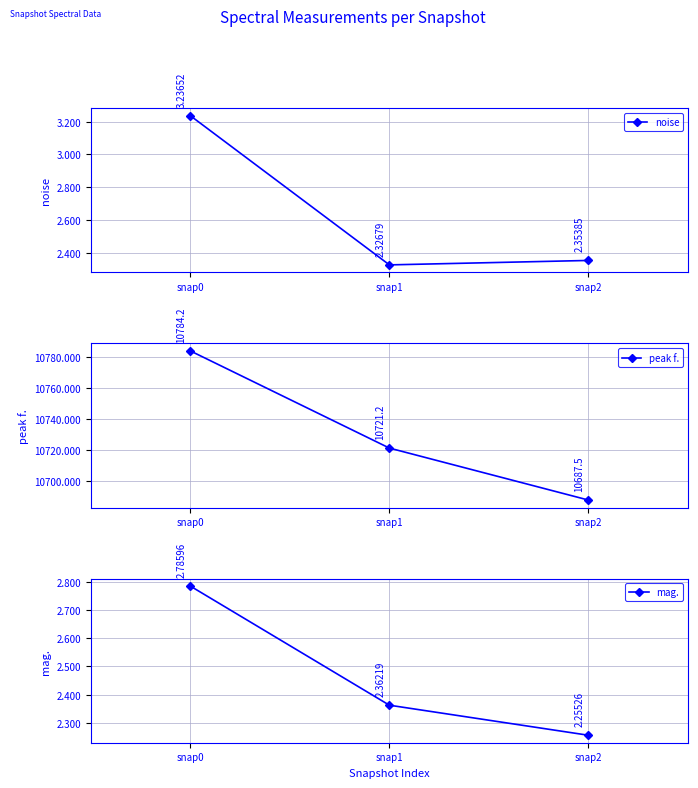

Is the value of mag. at snap2 greater than the value of peak f. at snap2?

No